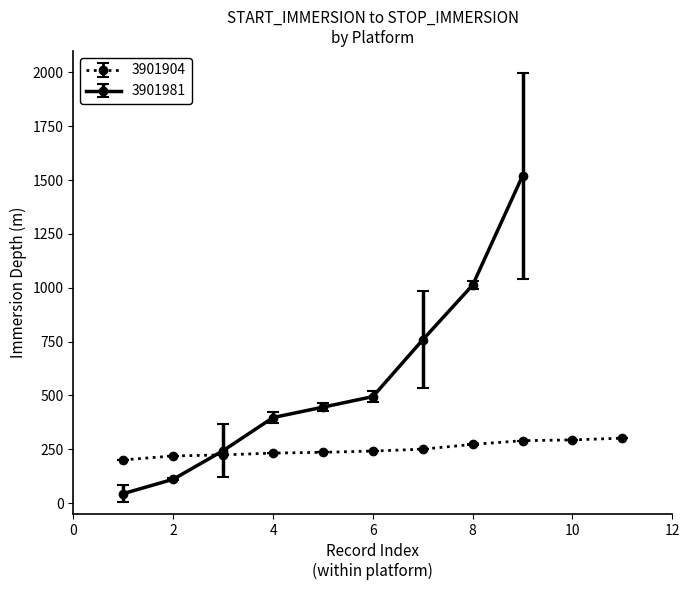

True or false: START_IMMERSION and STOP_IMMERSION cross at least once.

False